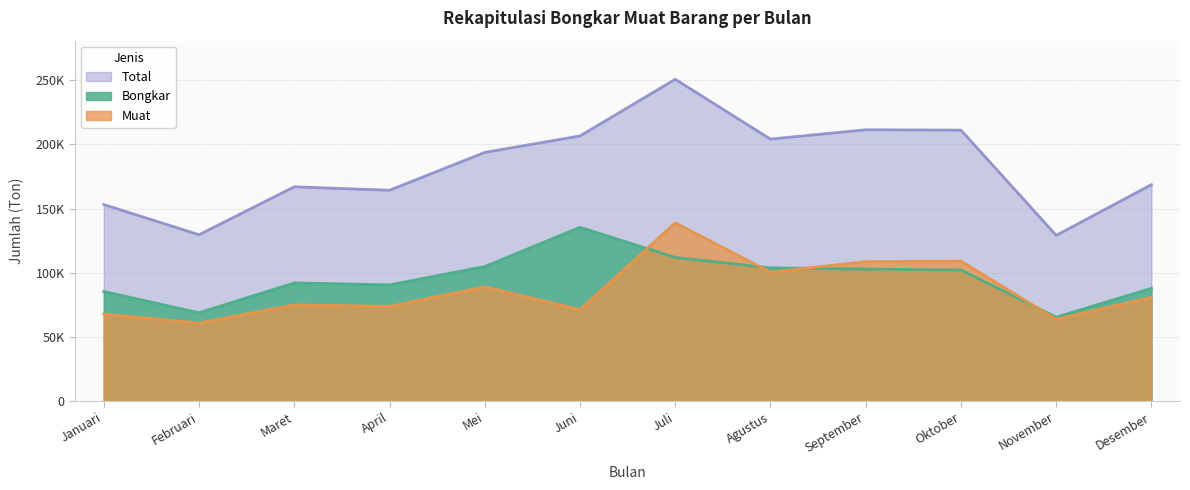

What value does the Total series have at Mei?

193784